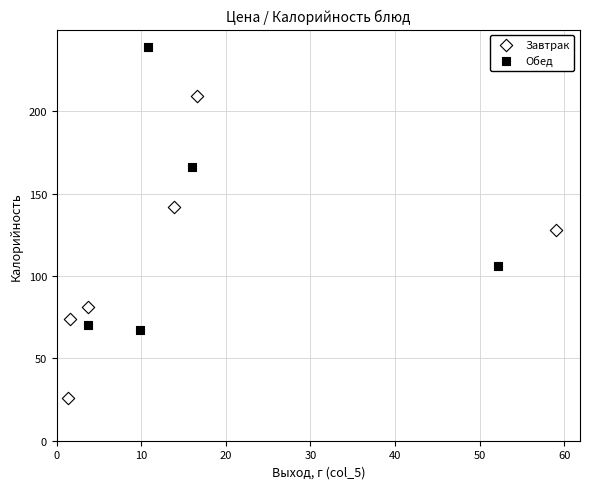

Which series reaches the minimum Y coordinate?

Завтрак